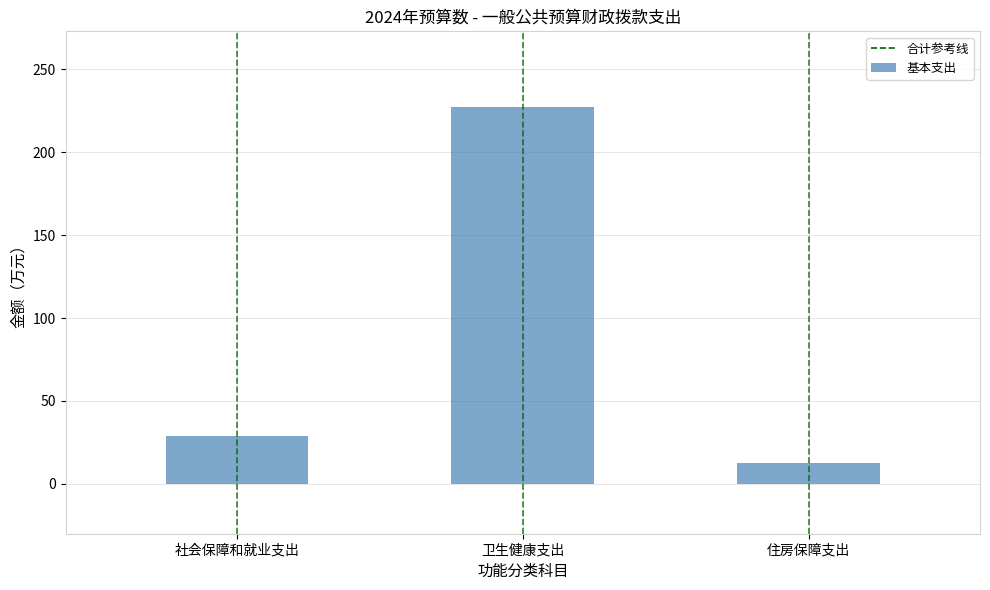

Does the chart contain stacked bars?

No